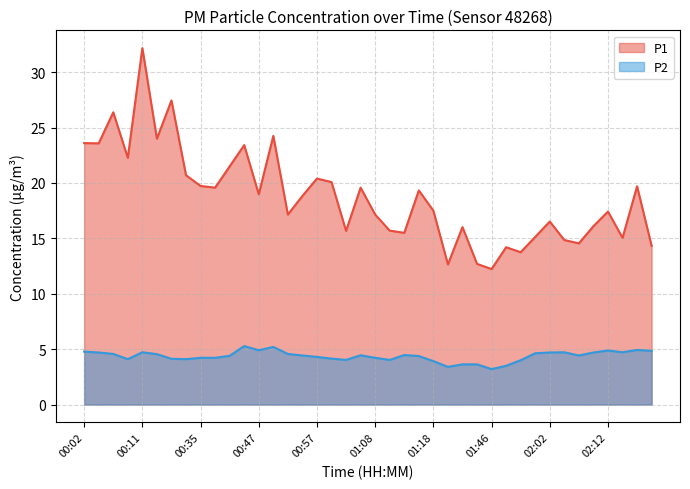

Reading right to left, extract all data points from this chart.

P1: 14.3	19.7	15.1	17.4	16.1	14.6	14.8	16.5	15.1	13.8	14.2	12.2	12.7	16.0	12.7	17.5	19.3	15.5	15.7	17.1	19.6	15.7	20.1	20.4	18.8	17.1	24.2	19.0	23.4	21.5	19.6	19.7	20.7	27.4	24.0	32.2	22.3	26.4	23.6	23.6
P2: 4.8	4.9	4.7	4.9	4.7	4.4	4.7	4.7	4.6	4.0	3.5	3.2	3.6	3.6	3.4	3.9	4.4	4.5	4.0	4.2	4.5	4.0	4.2	4.3	4.4	4.6	5.2	4.9	5.3	4.4	4.2	4.2	4.1	4.1	4.5	4.7	4.1	4.6	4.7	4.8